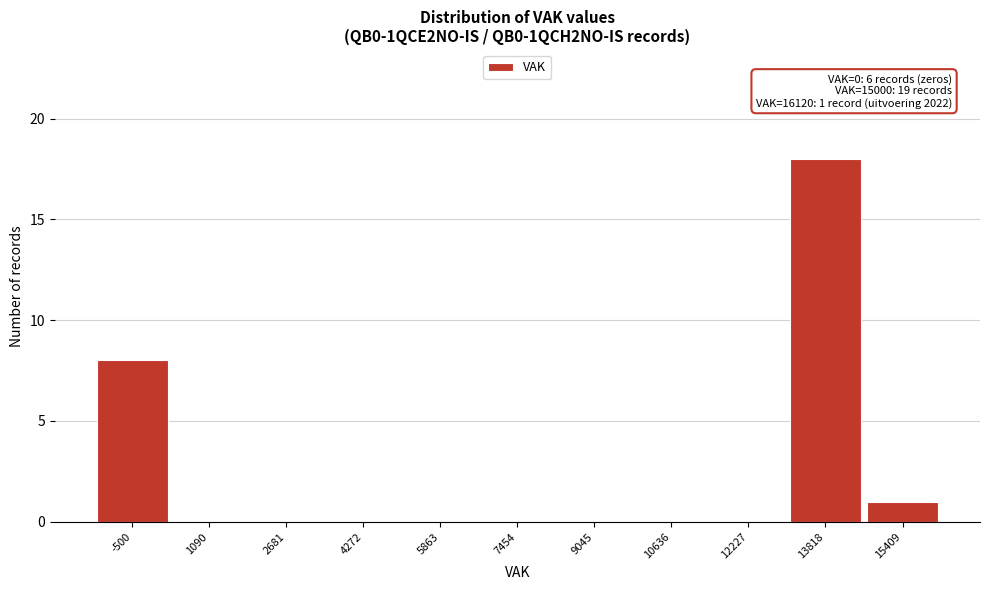

Reading right to left, transcribe all the data shown in this chart.

15409=1	13818=18	12227=0	10636=0	9045=0	7454=0	5863=0	4272=0	2681=0	1090=0	-500=8